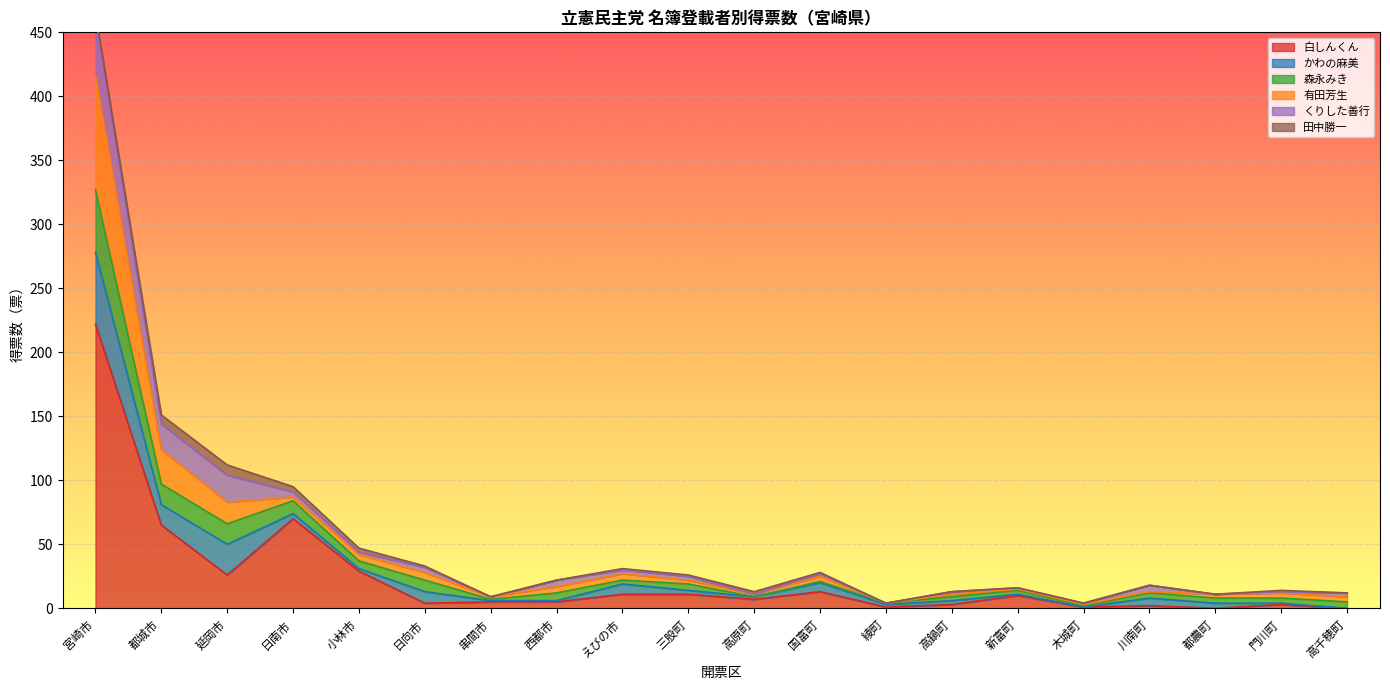

Which category has the highest value in the 白しんくん series?

宮崎市